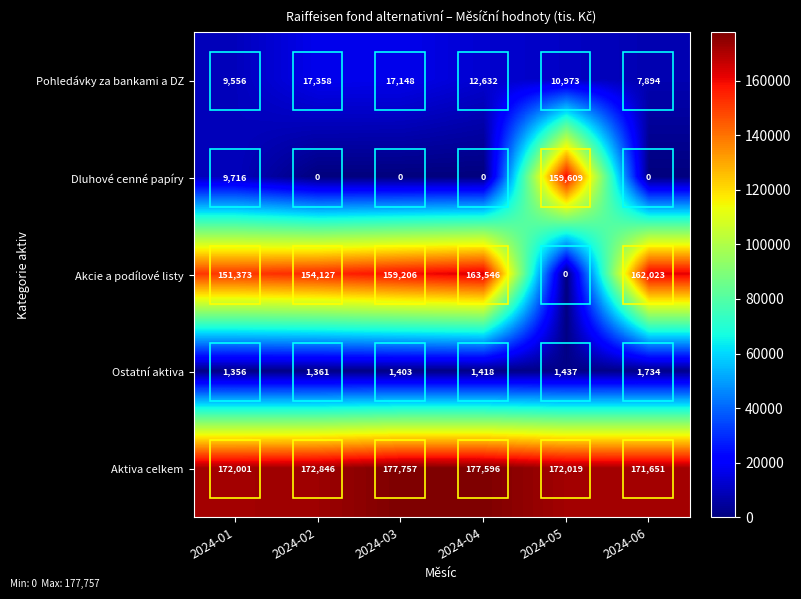

True or false: Ostatní aktiva has a value of 1356 at 2024-01.

True